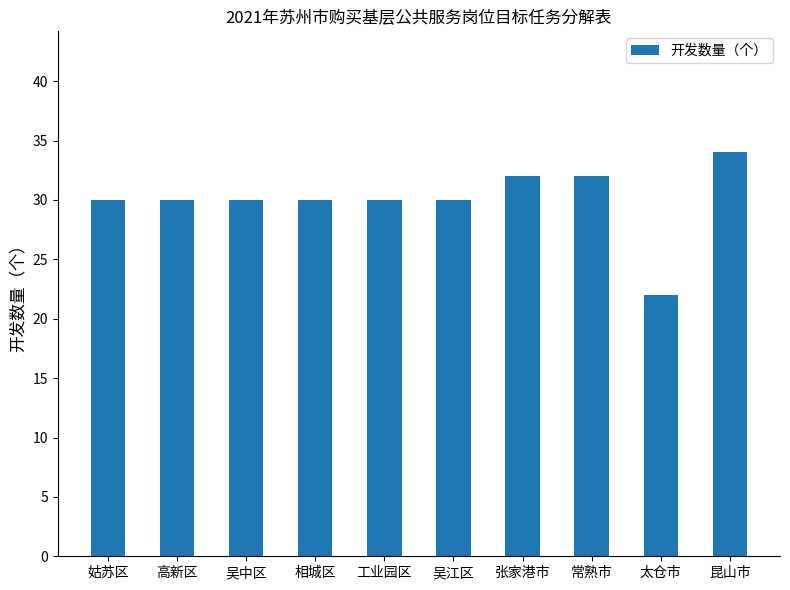

What is the difference between the maximum and minimum values?

12